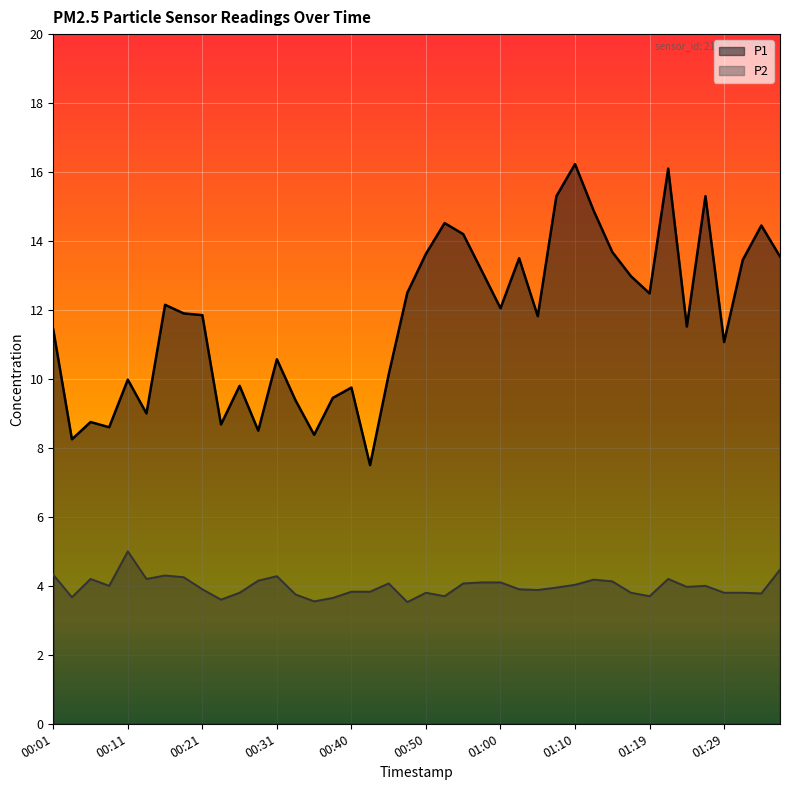

Reading left to right, transcribe all the data shown in this chart.

P1: 00:01=11.4	00:04=8.2	00:06=8.8	00:09=8.6	00:11=10.0	00:14=9.0	00:16=12.2	00:18=11.9	00:21=11.8	00:23=8.7	00:26=9.8	00:28=8.5	00:31=10.6	00:33=9.4	00:35=8.4	00:38=9.4	00:40=9.8	00:43=7.5	00:45=10.1	00:48=12.5	00:50=13.6	00:53=14.5	00:55=14.2	00:57=13.1	01:00=12.1	01:02=13.5	01:05=11.8	01:07=15.3	01:10=16.2	01:12=14.9	01:15=13.7	01:17=13.0	01:19=12.5	01:22=16.1	01:24=11.5	01:27=15.3	01:29=11.1	01:32=13.4	01:34=14.4	01:37=13.6
P2: 00:01=4.3	00:04=3.7	00:06=4.2	00:09=4.0	00:11=5.0	00:14=4.2	00:16=4.3	00:18=4.2	00:21=3.9	00:23=3.6	00:26=3.8	00:28=4.2	00:31=4.3	00:33=3.8	00:35=3.5	00:38=3.6	00:40=3.8	00:43=3.8	00:45=4.1	00:48=3.5	00:50=3.8	00:53=3.7	00:55=4.1	00:57=4.1	01:00=4.1	01:02=3.9	01:05=3.9	01:07=4.0	01:10=4.0	01:12=4.2	01:15=4.1	01:17=3.8	01:19=3.7	01:22=4.2	01:24=4.0	01:27=4.0	01:29=3.8	01:32=3.8	01:34=3.8	01:37=4.5